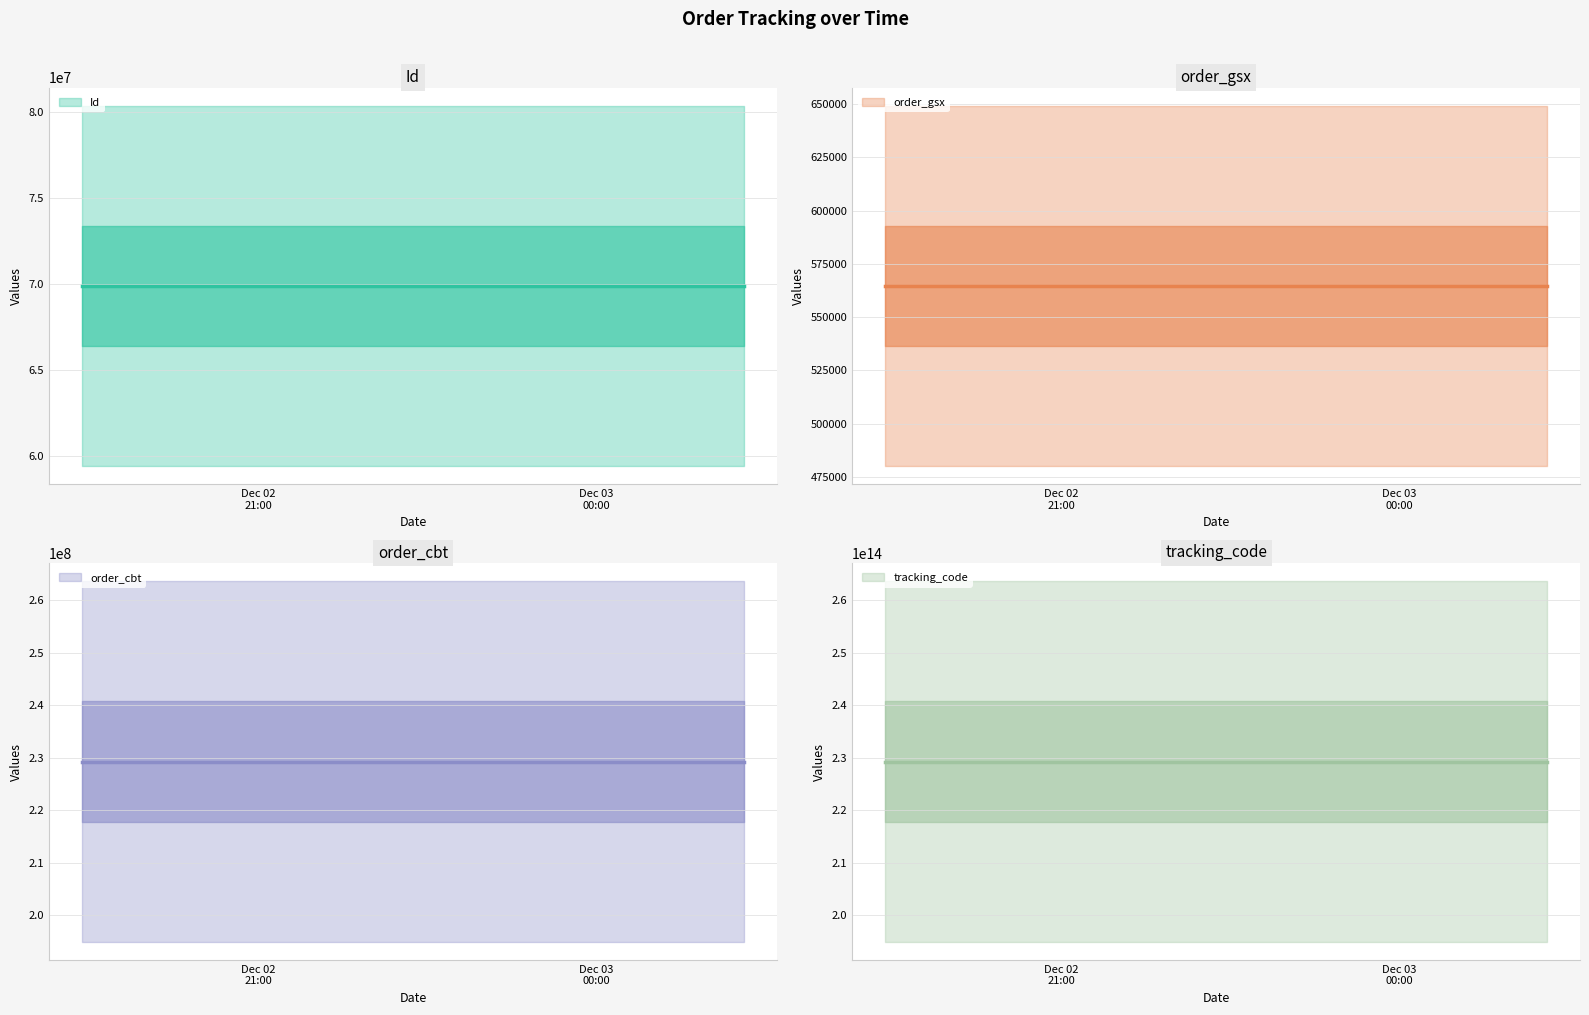

What is the average value of the tracking_code series?

229258312564580